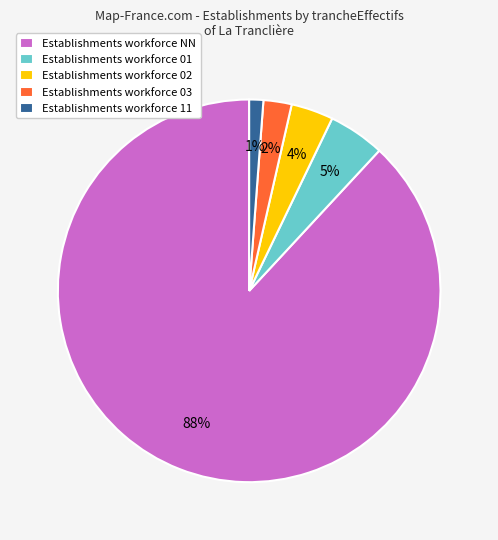

Rank the categories by value from lowest to highest.

Establishments workforce 11, Establishments workforce 03, Establishments workforce 02, Establishments workforce 01, Establishments workforce NN